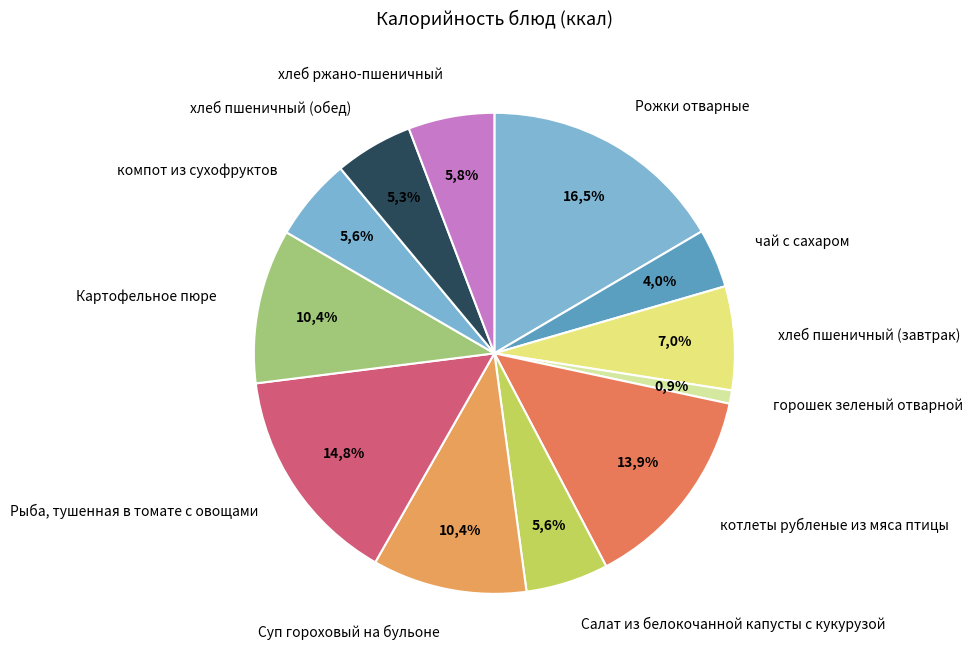

Is it true that Суп гороховый на бульоне is 10% of the pie?

True